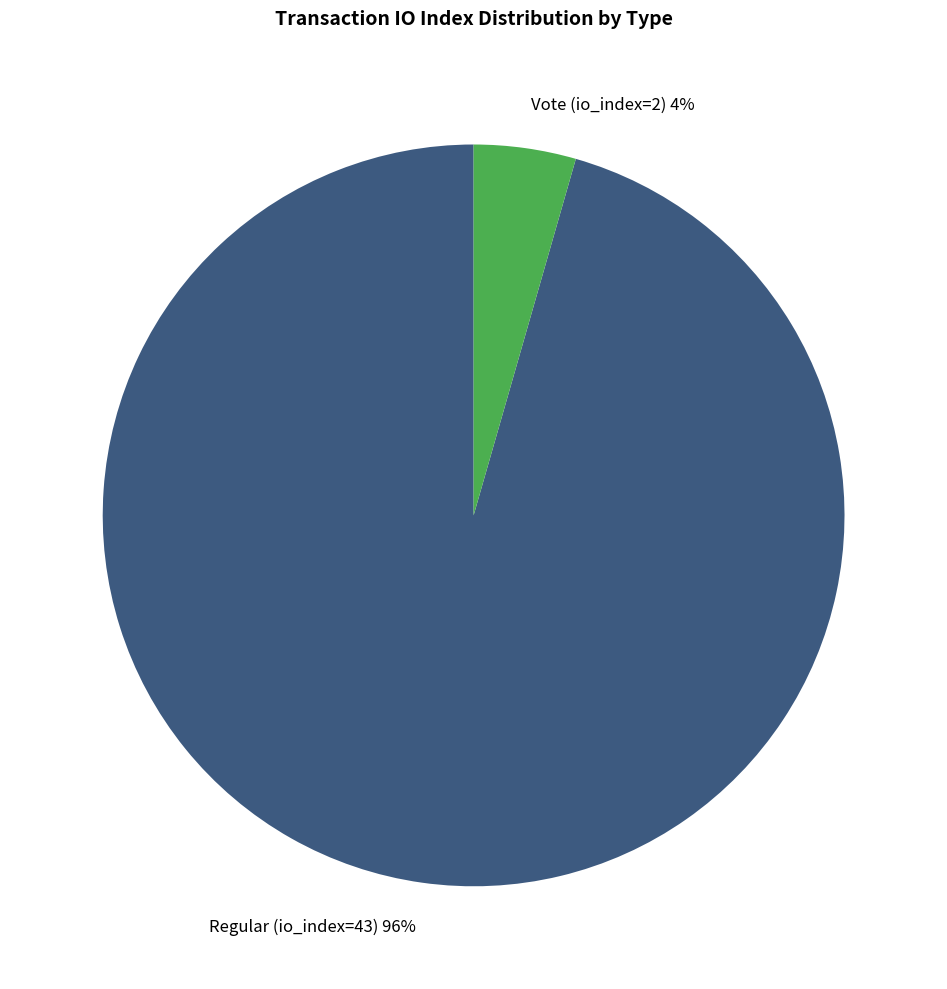

To the nearest percent, what portion does Regular (io_index=43) represent?

96%